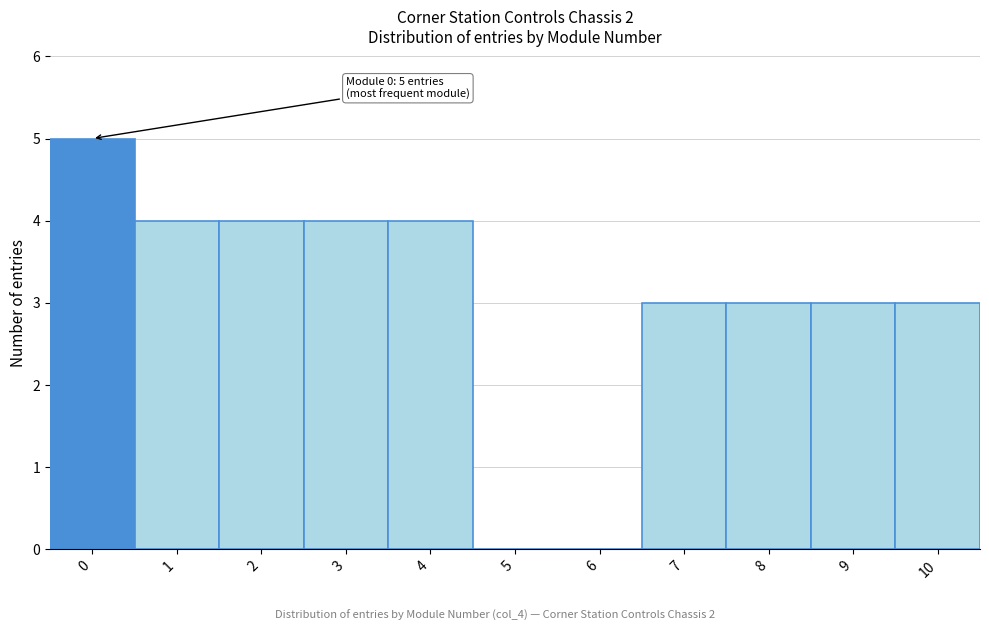

Reading left to right, transcribe all the data shown in this chart.

0=5	1=4	2=4	3=4	4=4	5=0	6=0	7=3	8=3	9=3	10=3